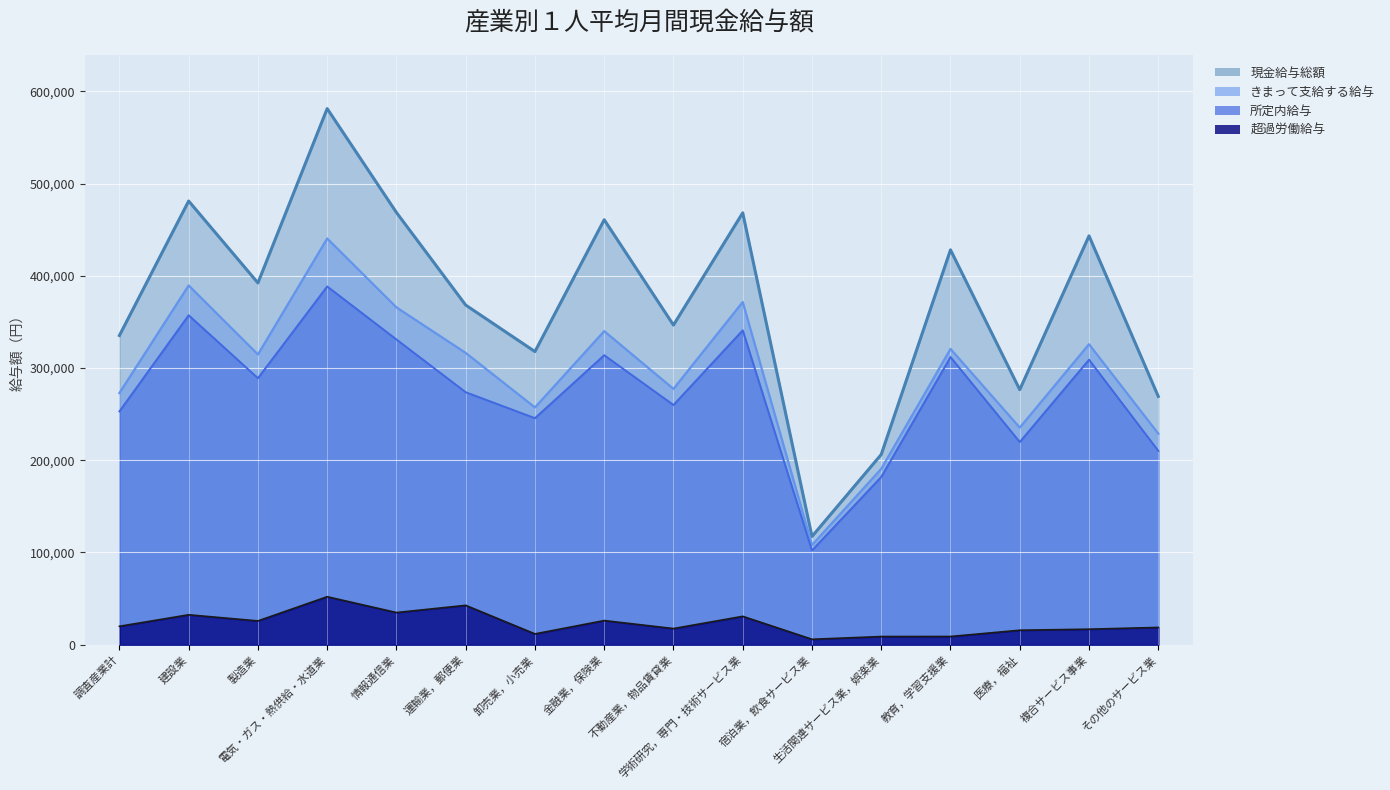

At which label does きまって支給する給与 first exceed 316373?

建設業